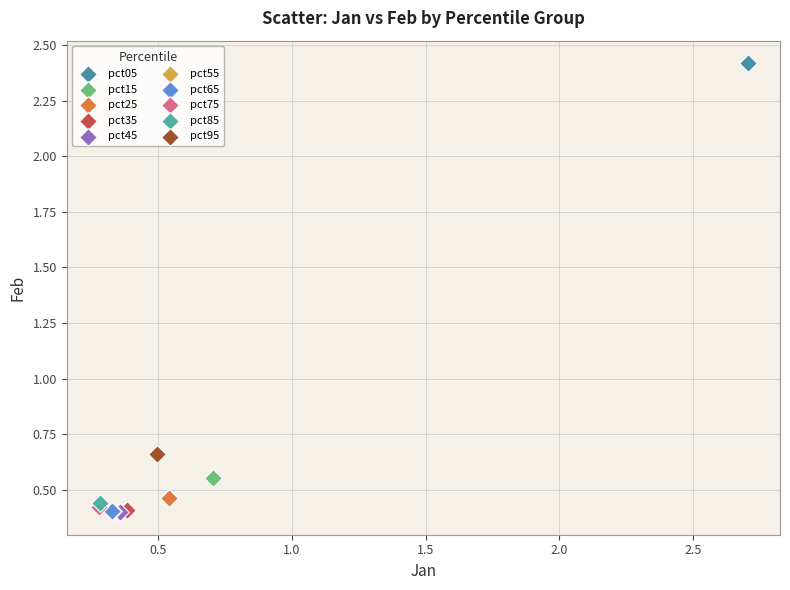

What are all the series names shown in the legend?

pct05, pct15, pct25, pct35, pct45, pct55, pct65, pct75, pct85, pct95